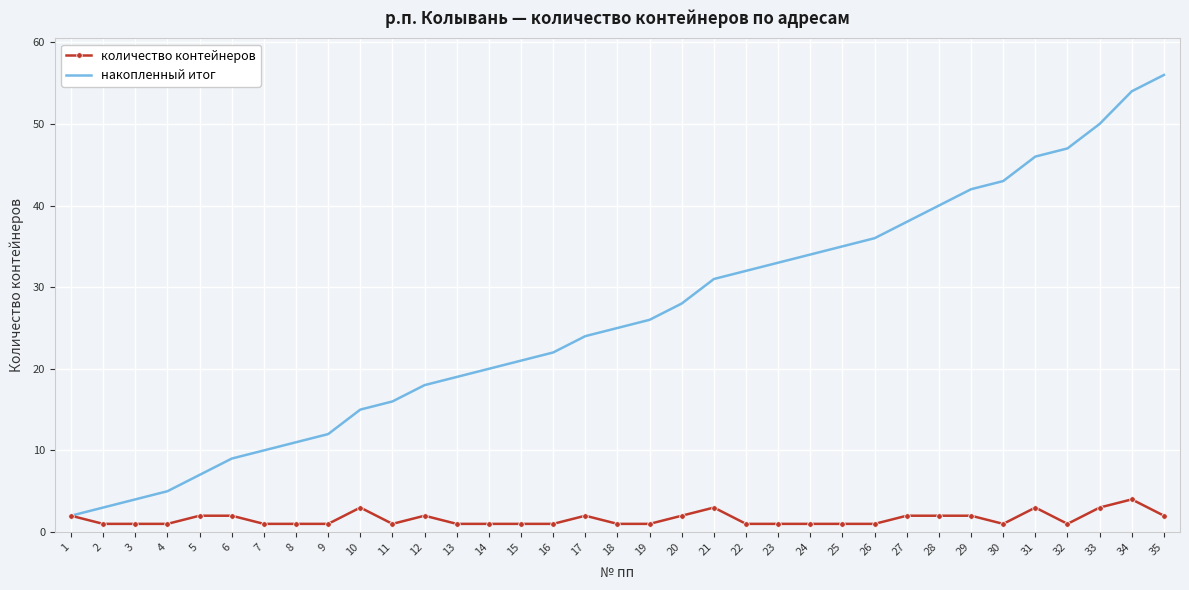

Is the value of накопленный итог at 5 greater than the value of количество контейнеров at 19?

Yes